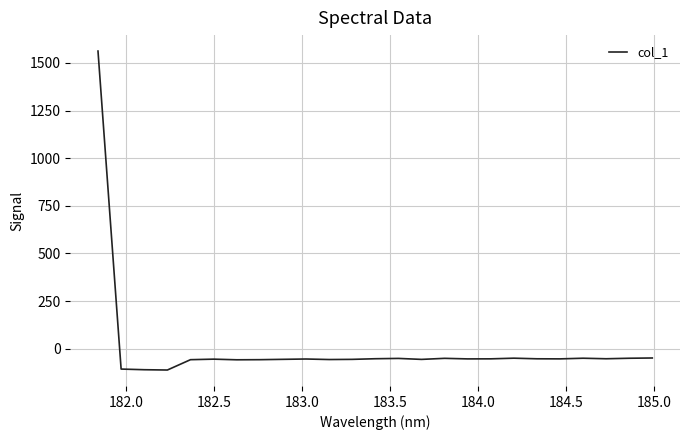

What is the greatest value displayed?

1561.9